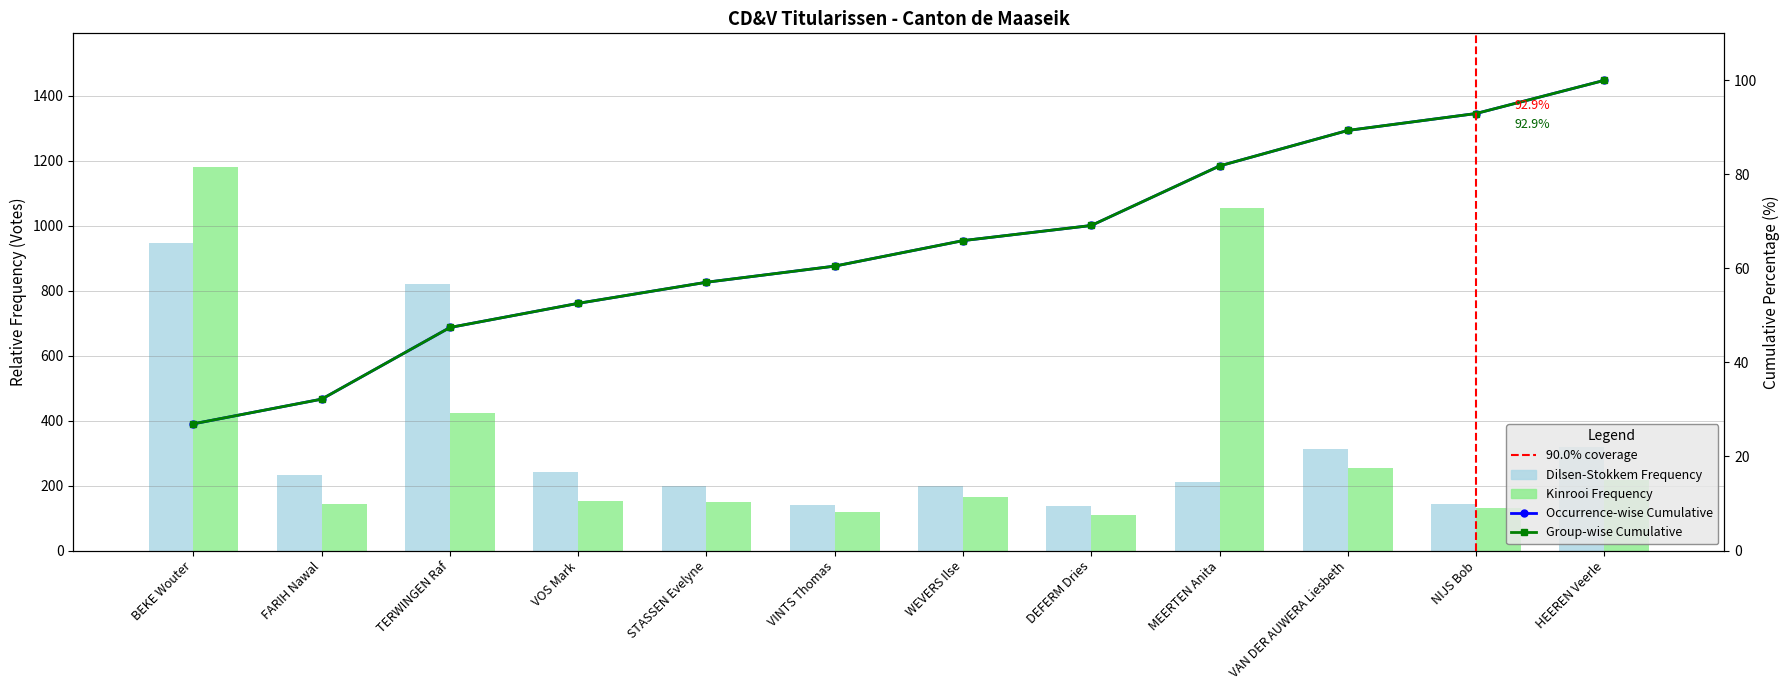

What position from the right is VOS Mark?

9